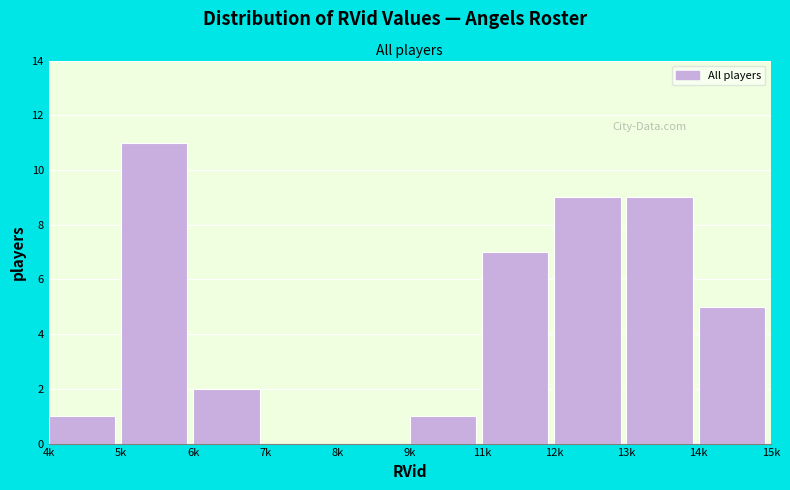

Reading left to right, extract all data points from this chart.

4k=1	5k=11	6k=2	7k=0	8k=0	9k=1	11k=7	12k=9	13k=9	14k=5